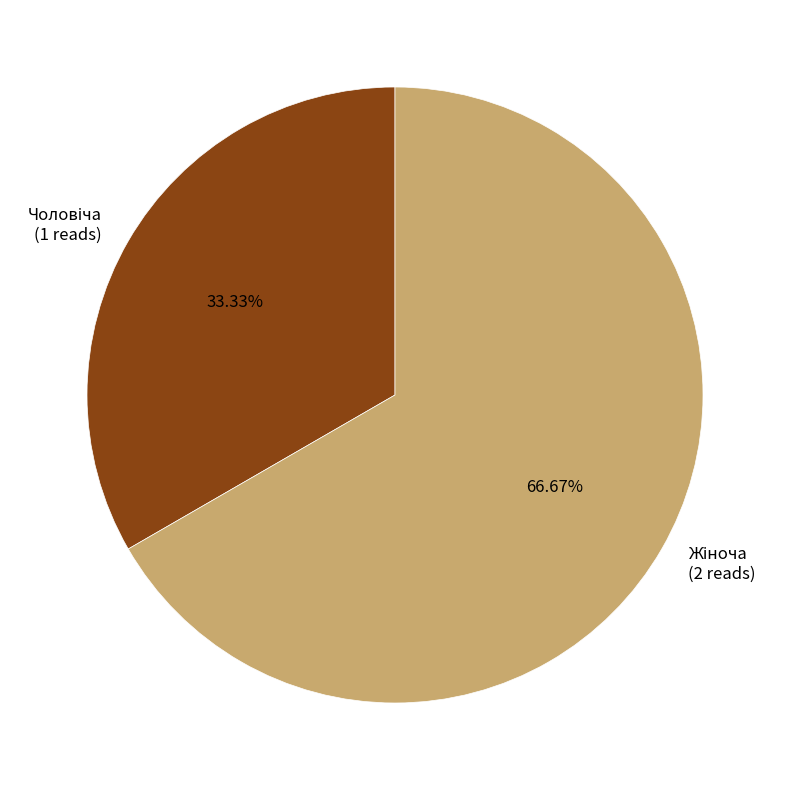

Does any single category account for the majority?

Yes